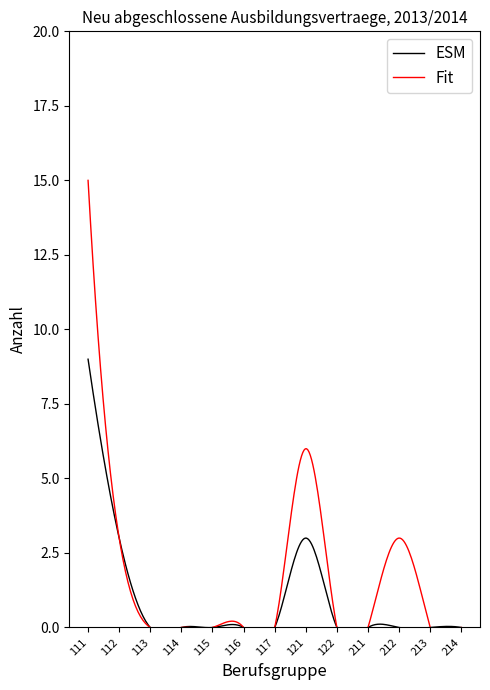

What is the average value of the ESM series?

1